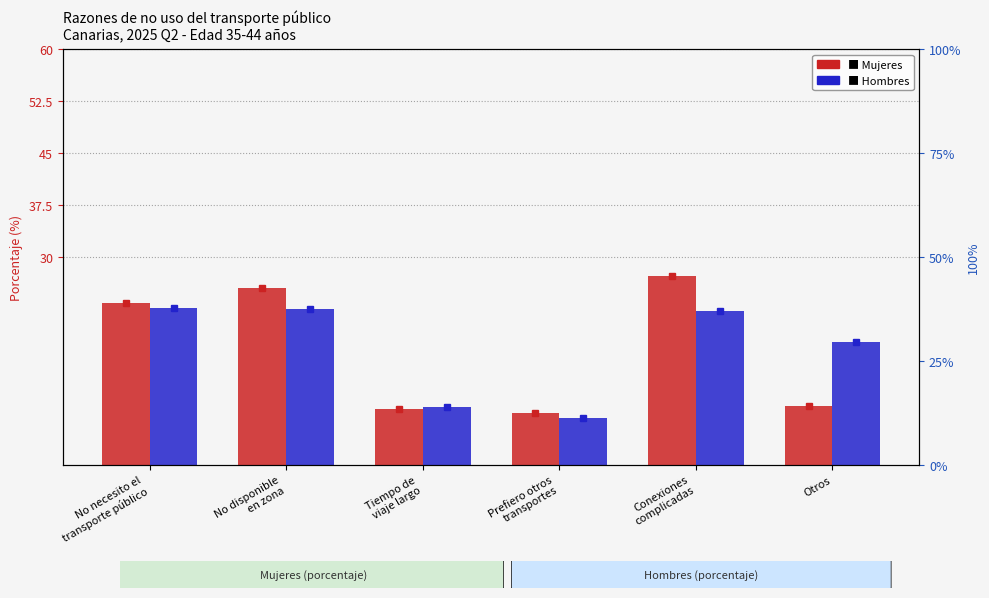

Reading right to left, extract all data points from this chart.

Mujeres: 8.4	27.3	7.4	8.1	25.6	23.3
Hombres: 17.7	22.2	6.7	8.3	22.4	22.6